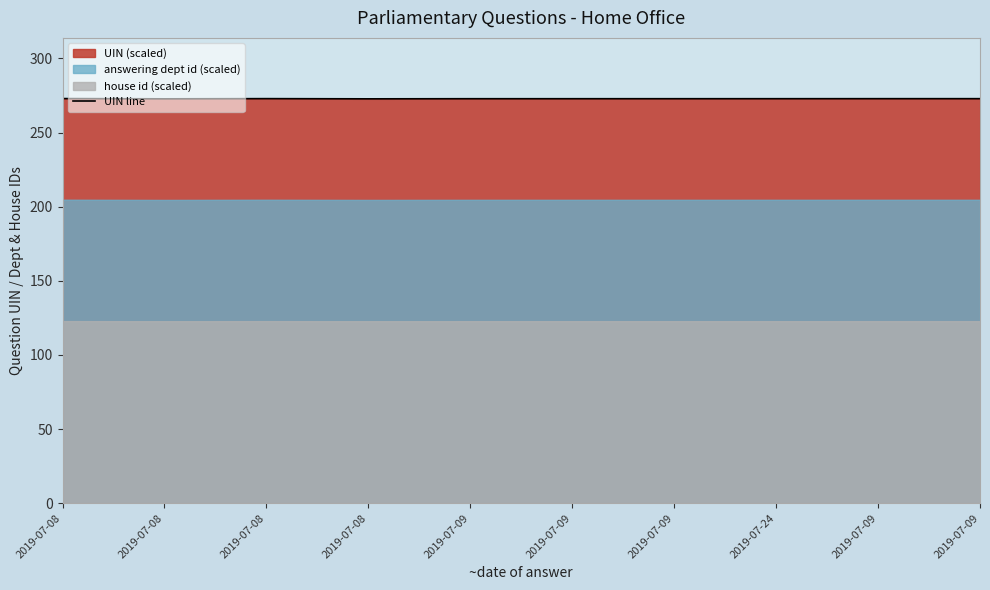

What is the smallest value displayed?

272.7